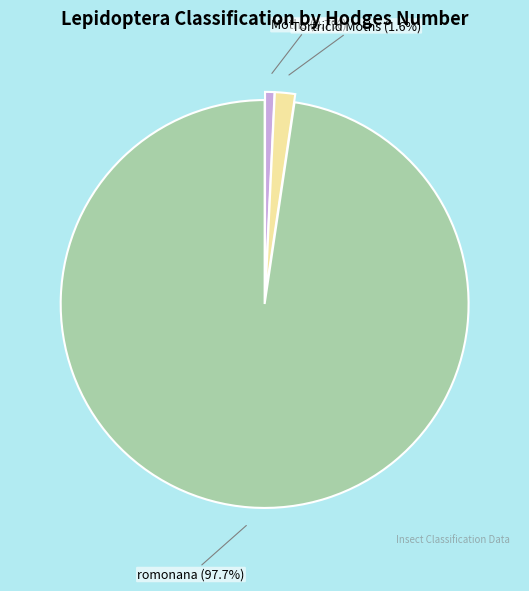

Which category has the smallest portion of the pie?

Moths